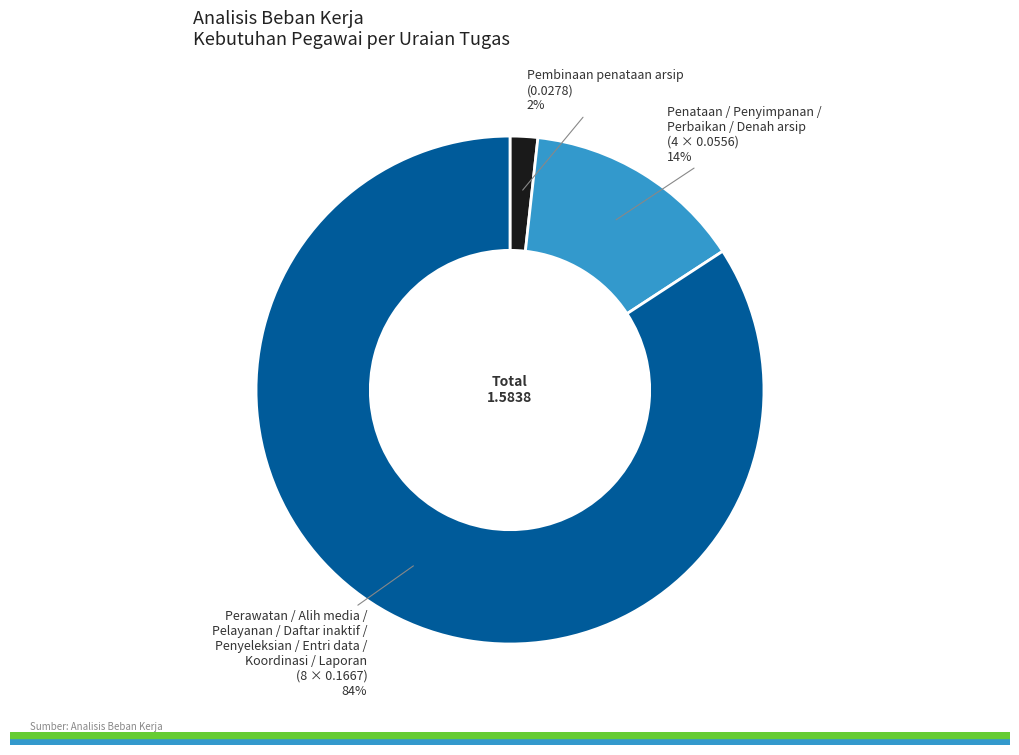

To the nearest percent, what is the average slice percentage?

33%